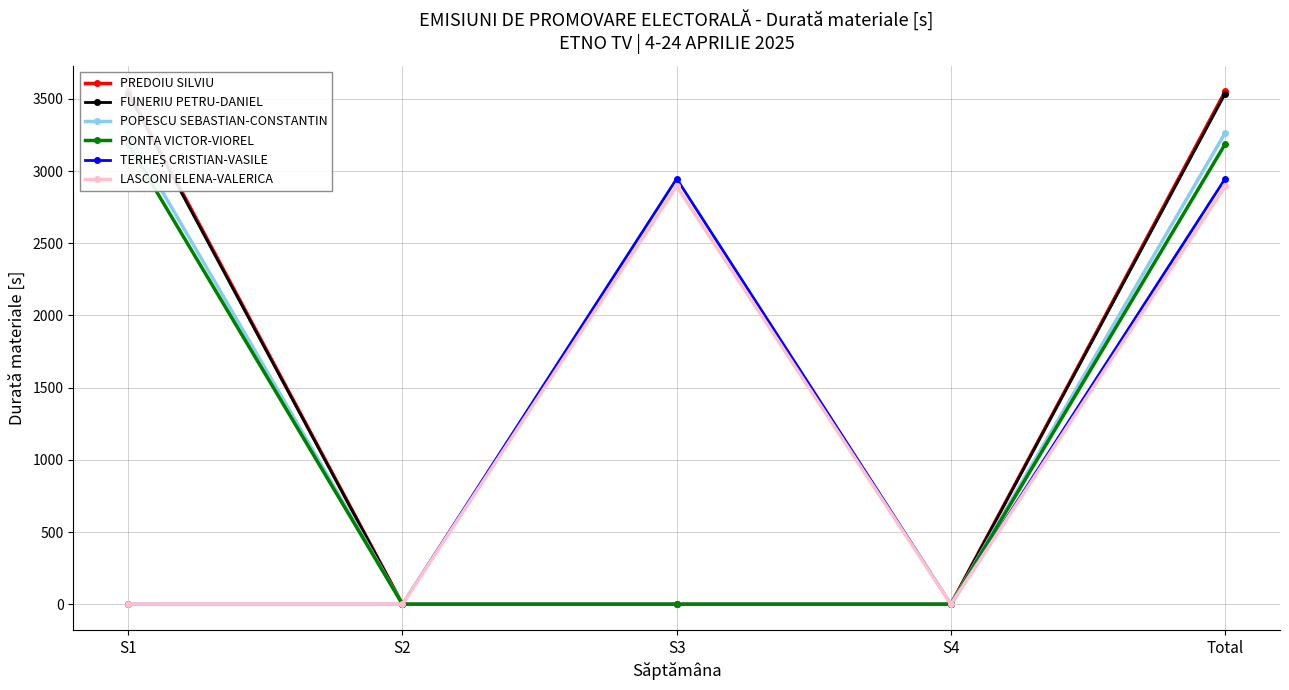

Reading left to right, what are all the values shown in this chart?

PREDOIU SILVIU: 3552	0	0	0	3552
FUNERIU PETRU-DANIEL: 3536	0	0	0	3536
POPESCU SEBASTIAN-CONSTANTIN: 3264	0	0	0	3264
PONTA VICTOR-VIOREL: 3187	0	0	0	3187
TERHEȘ CRISTIAN-VASILE: 0	0	2947	0	2947
LASCONI ELENA-VALERICA: 0	0	2895	0	2895